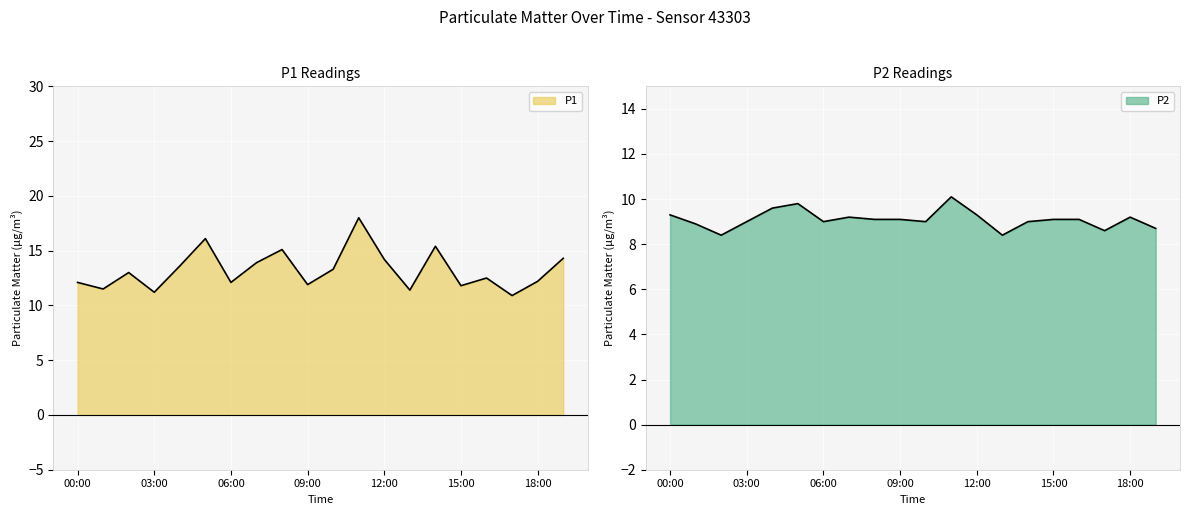

List the series in order of their peak value, highest first.

P1, P2